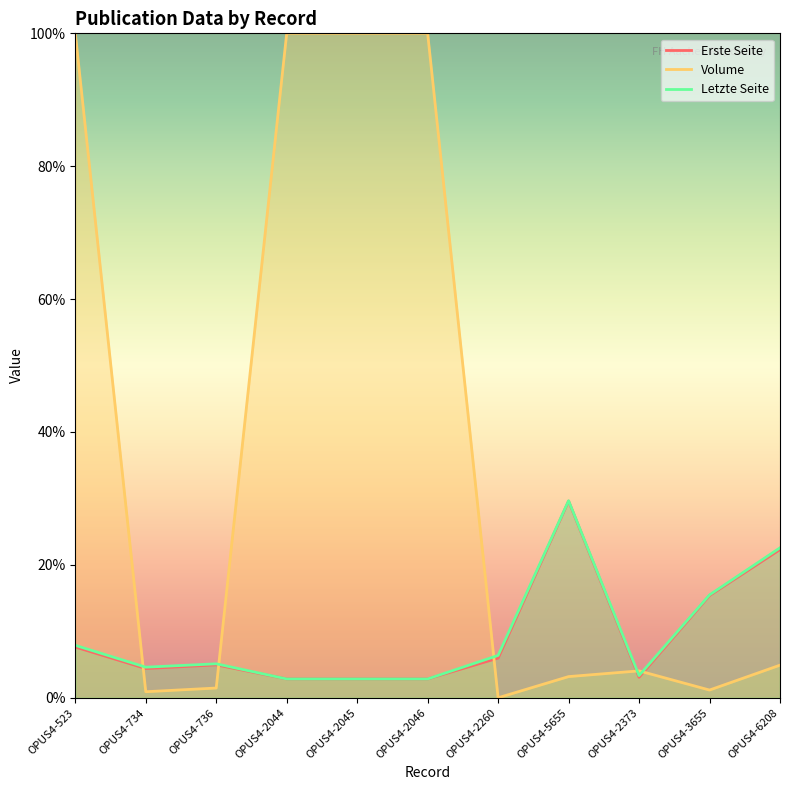

What value does the Letzte Seite series have at OPUS4-734?

4.6